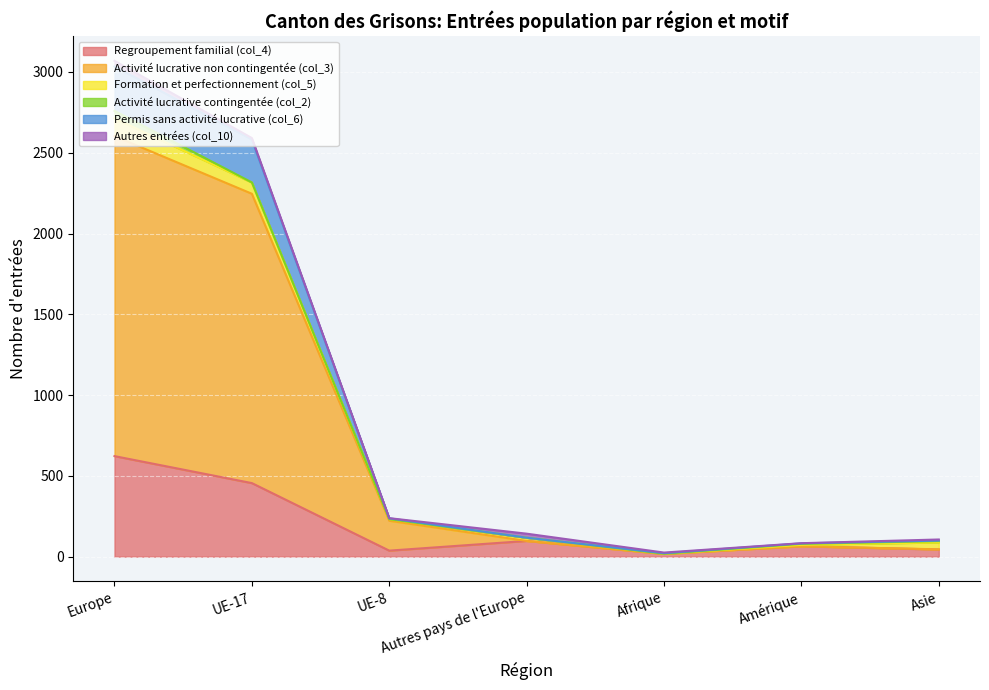

What is the average value of the Regroupement familial (col_4) series?

191